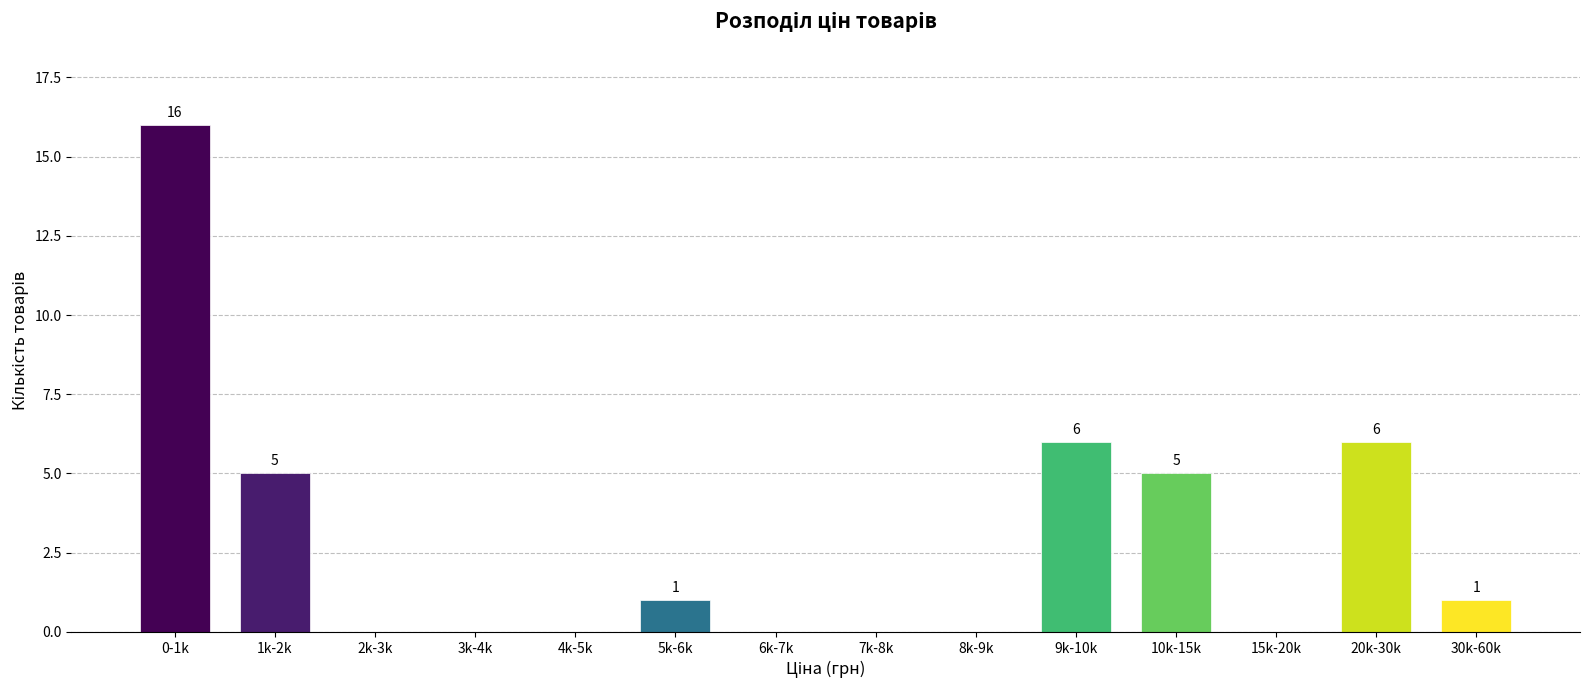

Reading right to left, extract all data points from this chart.

30k-60k=1	20k-30k=6	15k-20k=0	10k-15k=5	9k-10k=6	8k-9k=0	7k-8k=0	6k-7k=0	5k-6k=1	4k-5k=0	3k-4k=0	2k-3k=0	1k-2k=5	0-1k=16